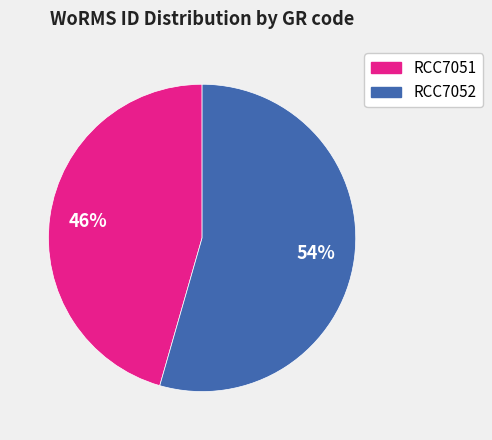

Rank the categories by value from highest to lowest.

RCC7052, RCC7051